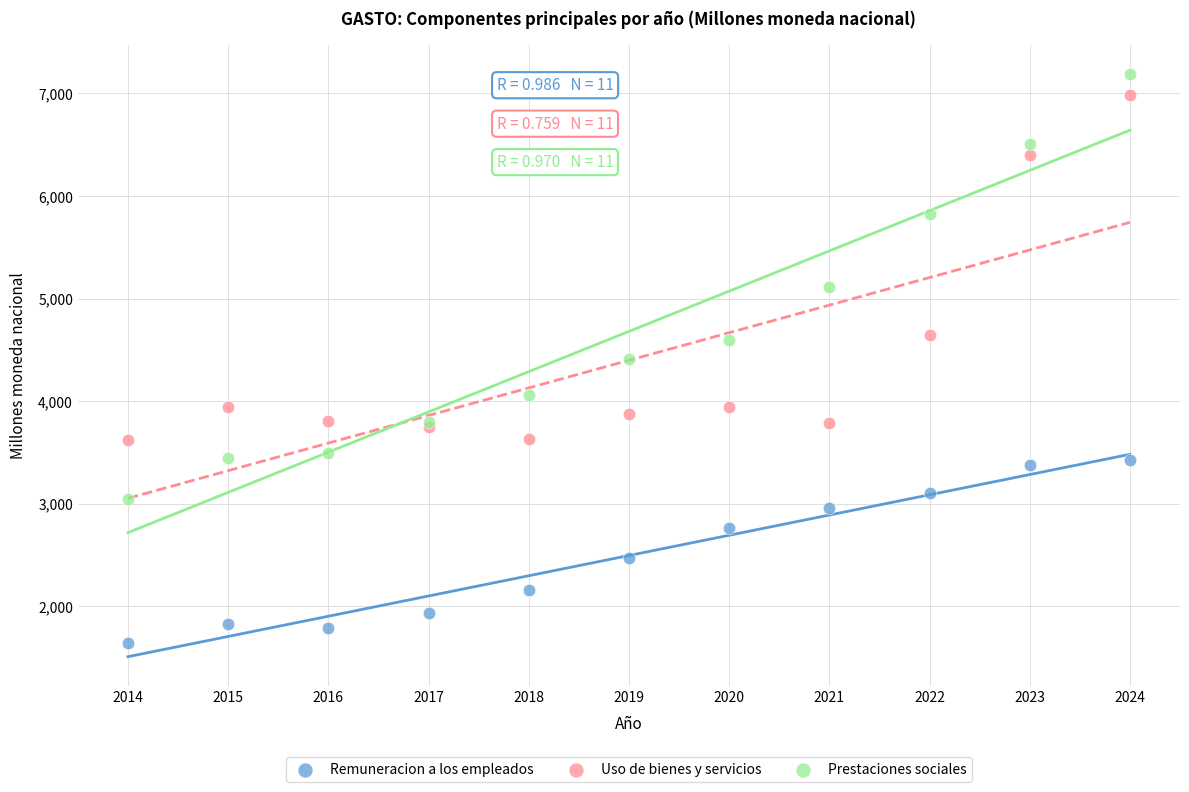

Which series contains the highest Y value?

Prestaciones sociales